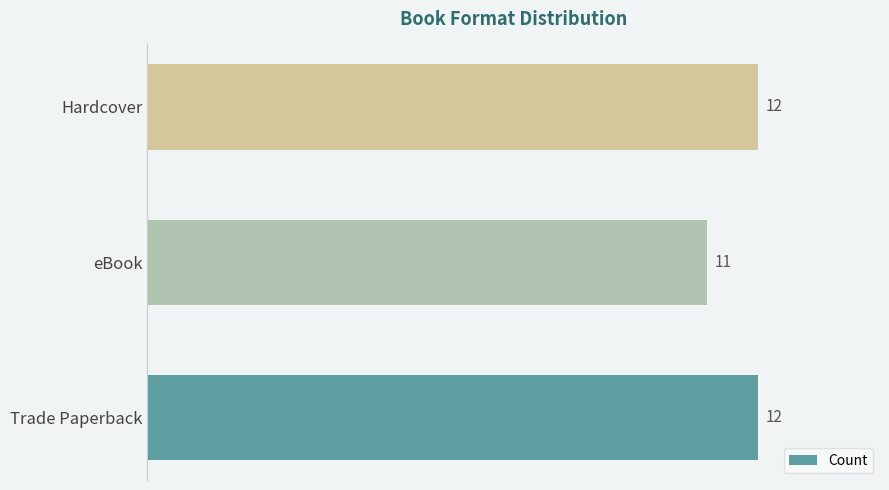

Is it true that the value at eBook is 11?

True